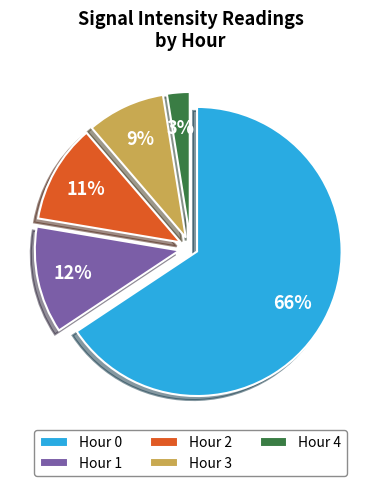

Which slice is the largest?

Hour 0